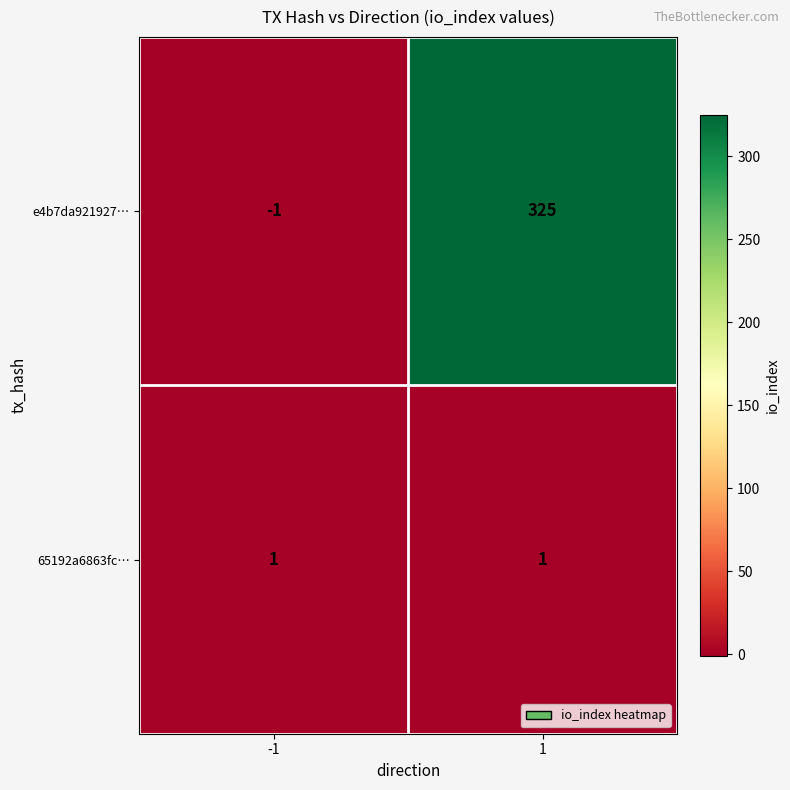

Count the number of data series in this chart.

2